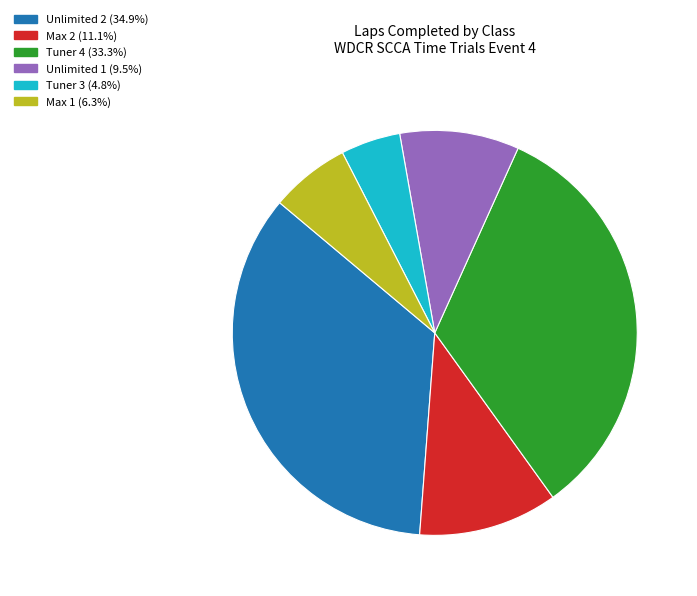

Is there any slice that represents more than half of the pie?

No